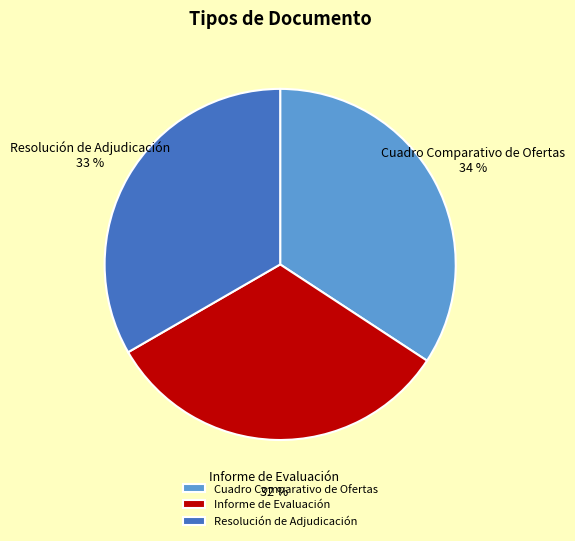

Is Informe de Evaluación the majority of the pie?

No